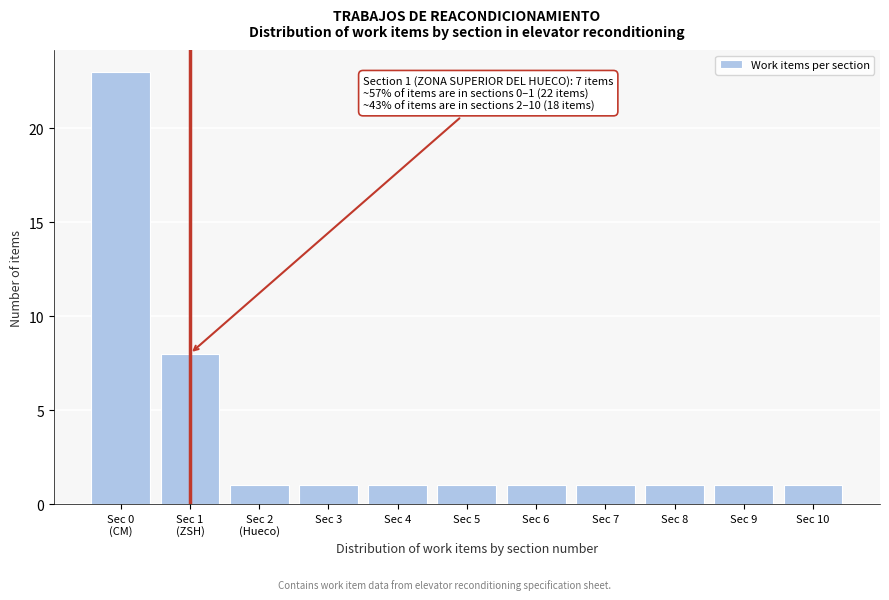

Reading left to right, transcribe all the data shown in this chart.

23	8	1	1	1	1	1	1	1	1	1